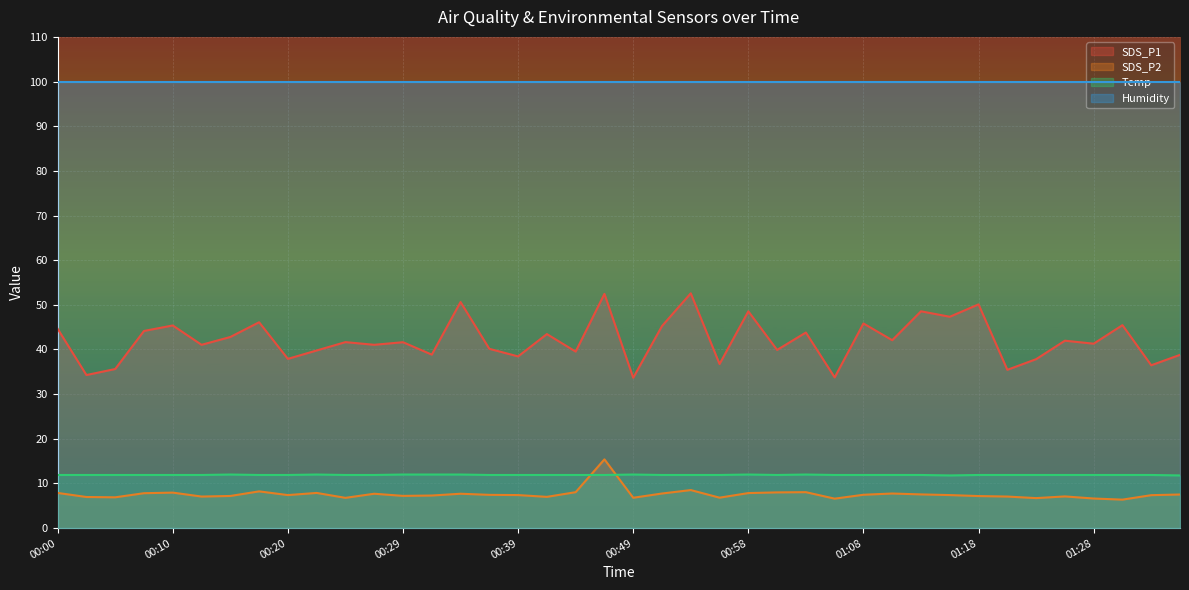

True or false: SDS_P1 has a value of 35.5 at 01:20.

True